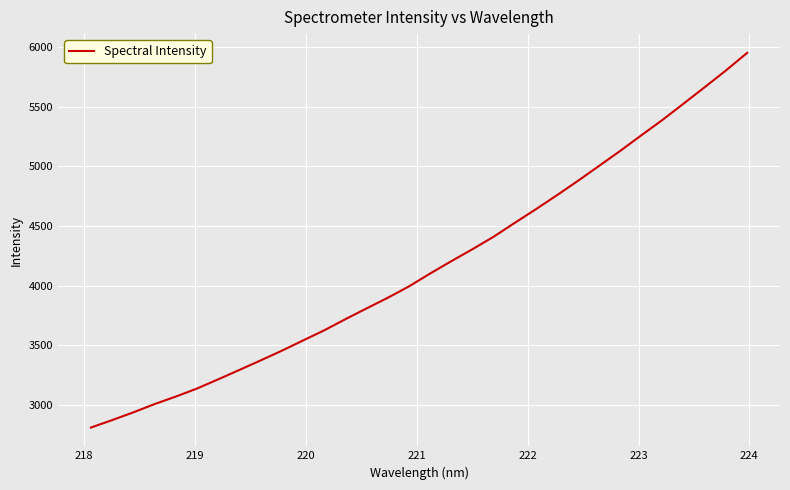

Does the chart display data point markers on the line(s)?

No